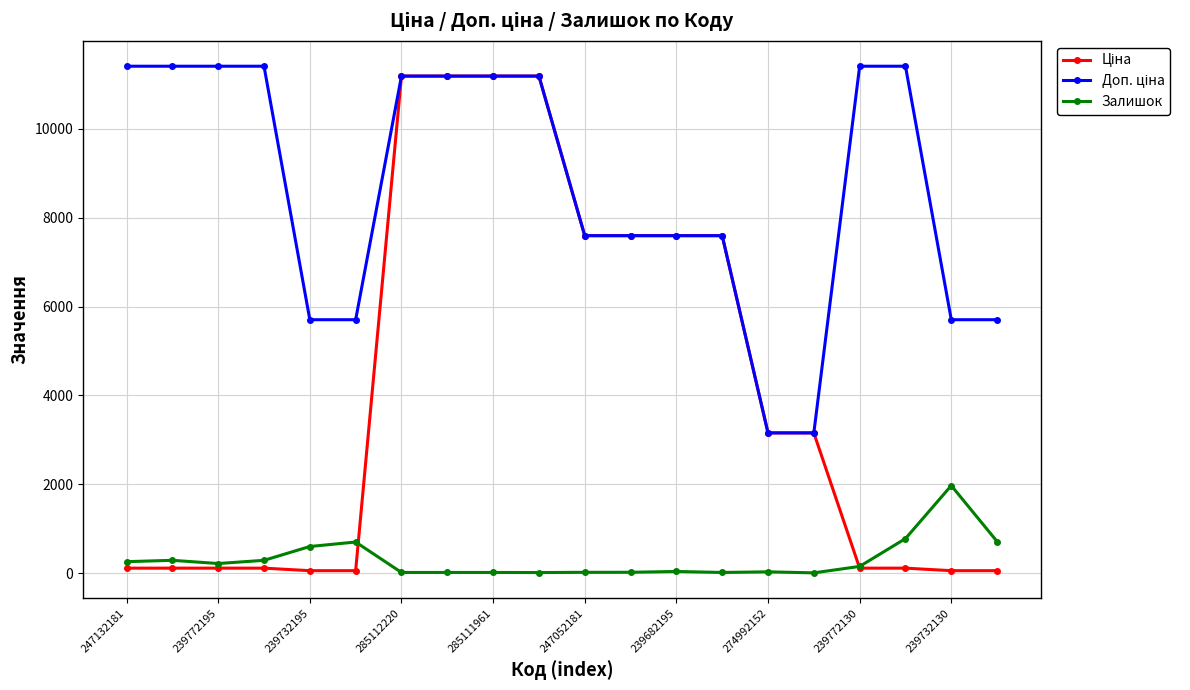

At how many categories does at least one series exceed 6074?

14